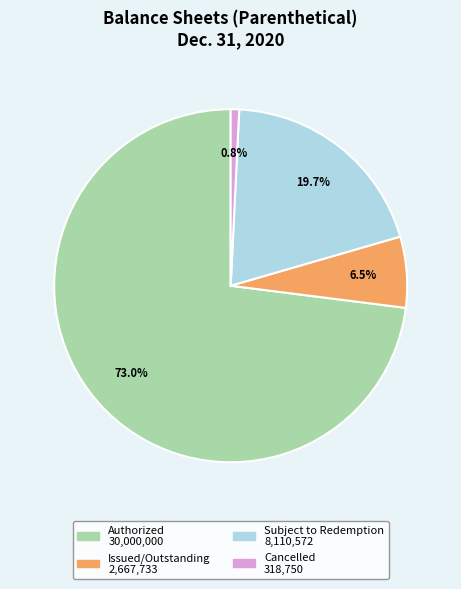

Is there a majority slice in this chart?

Yes